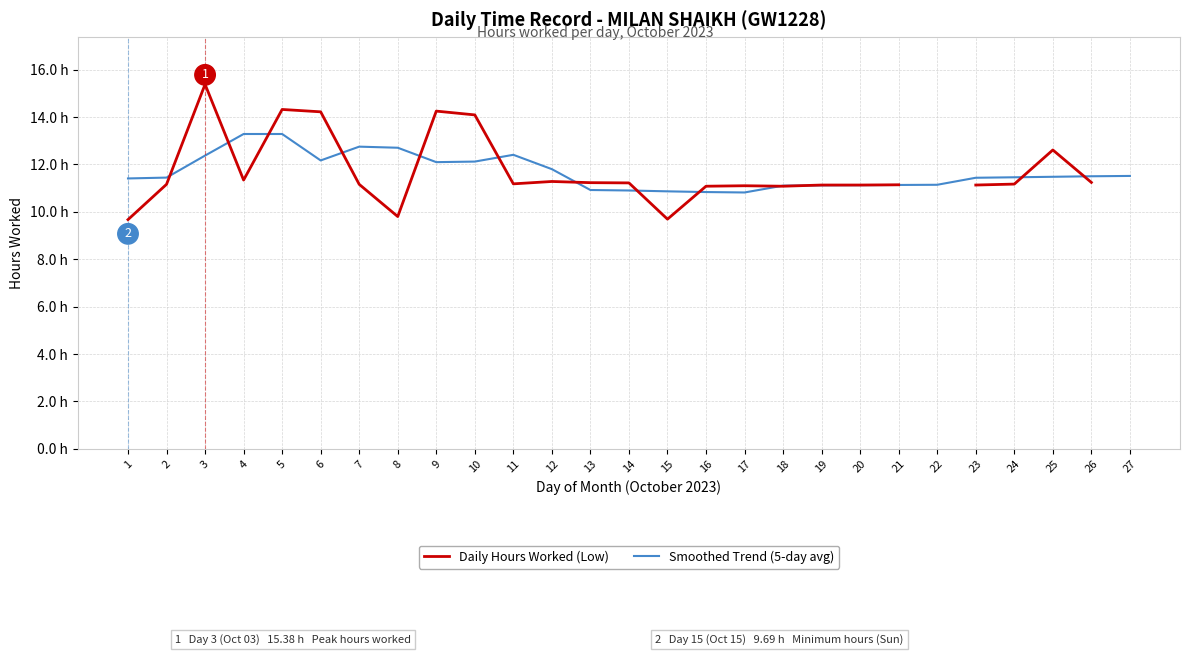

How many times do Daily Hours Worked (Low) and Smoothed Trend (5-day avg) cross each other?

13